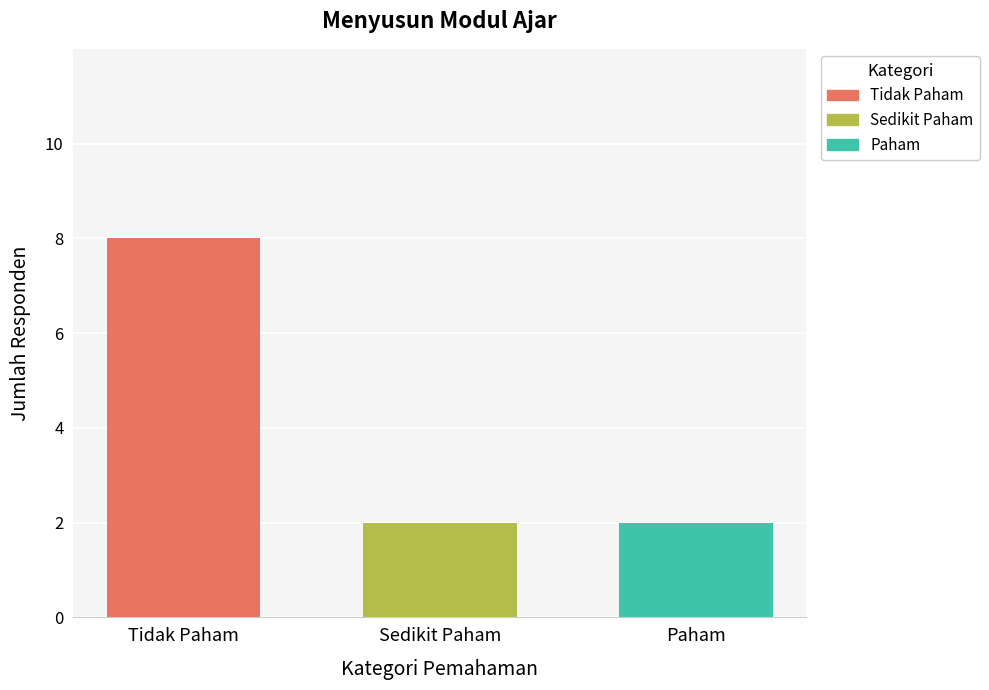

What is the approximate value of Tidak Paham at Sedikit Paham?

8